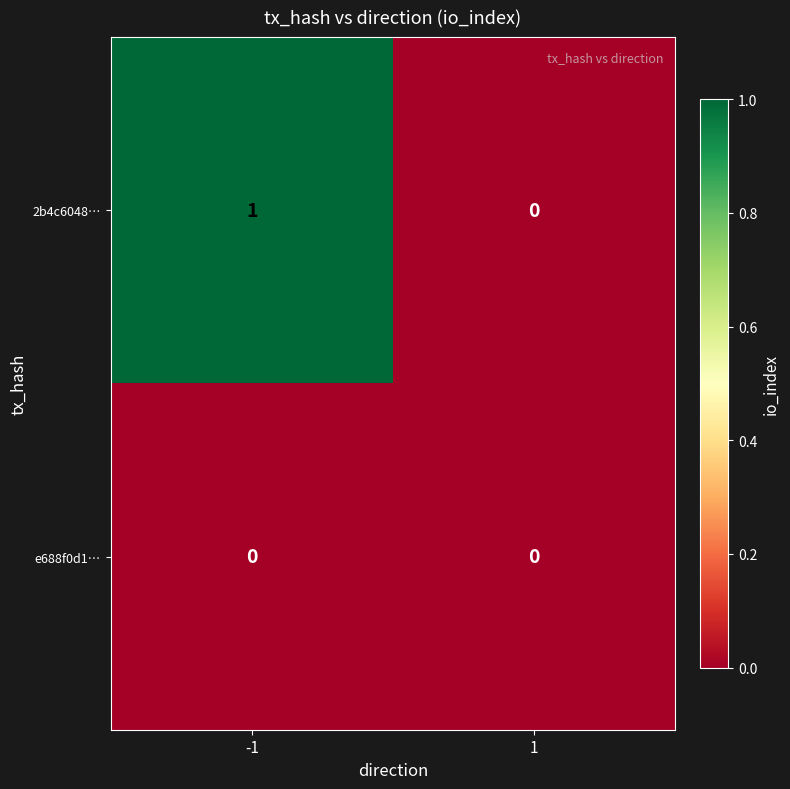

Reading left to right, what are all the values shown in this chart?

2b4c6048…: -1=1	1=0
e688f0d1…: -1=0	1=0